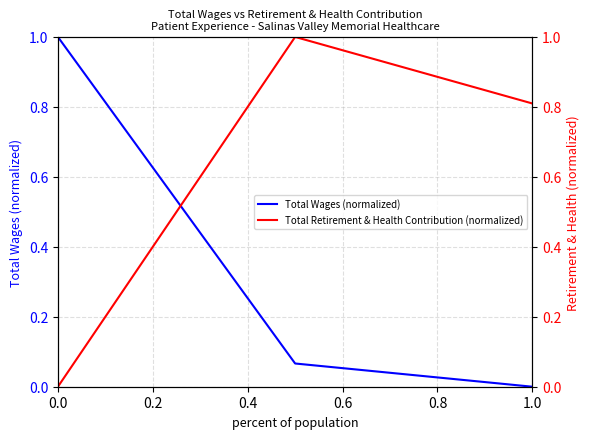

The Total Wages (normalized) series shows 1.7 at 0.0. True or false?

False